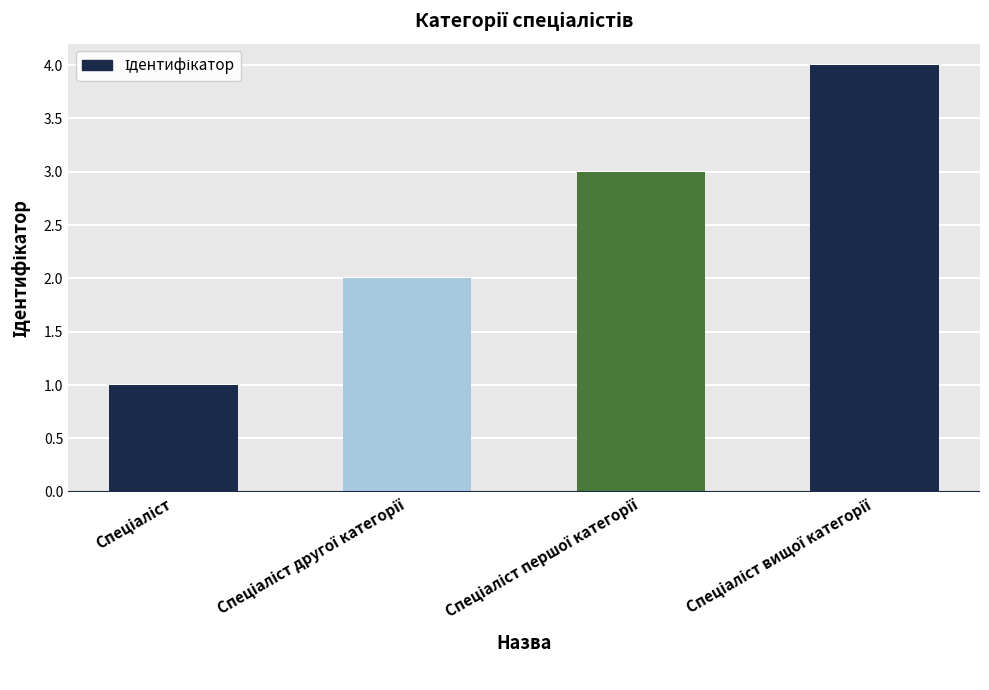

What is the difference between the maximum and minimum values?

3